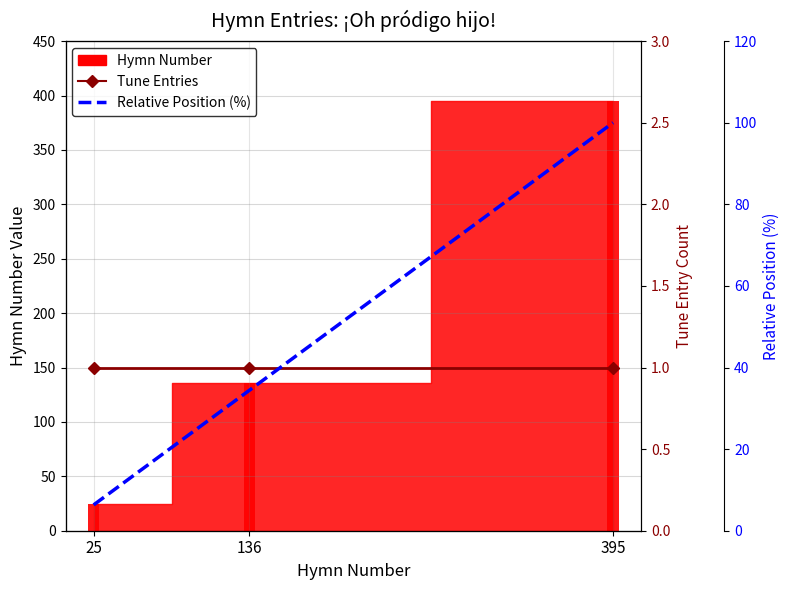

Reading left to right, what are all the values shown in this chart?

Tune Entries: 25=1.0	136=1.0	395=1.0
Relative Position (%): 25=6.3	136=34.4	395=100.0